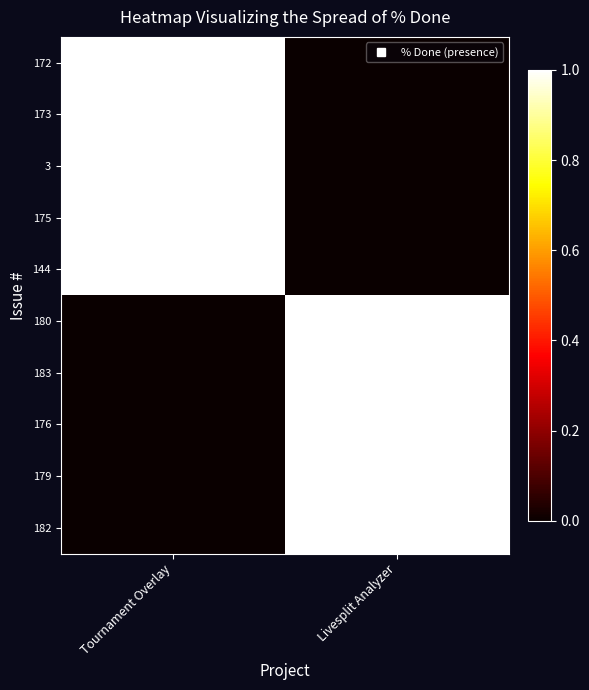

How many data points does each series have?

2